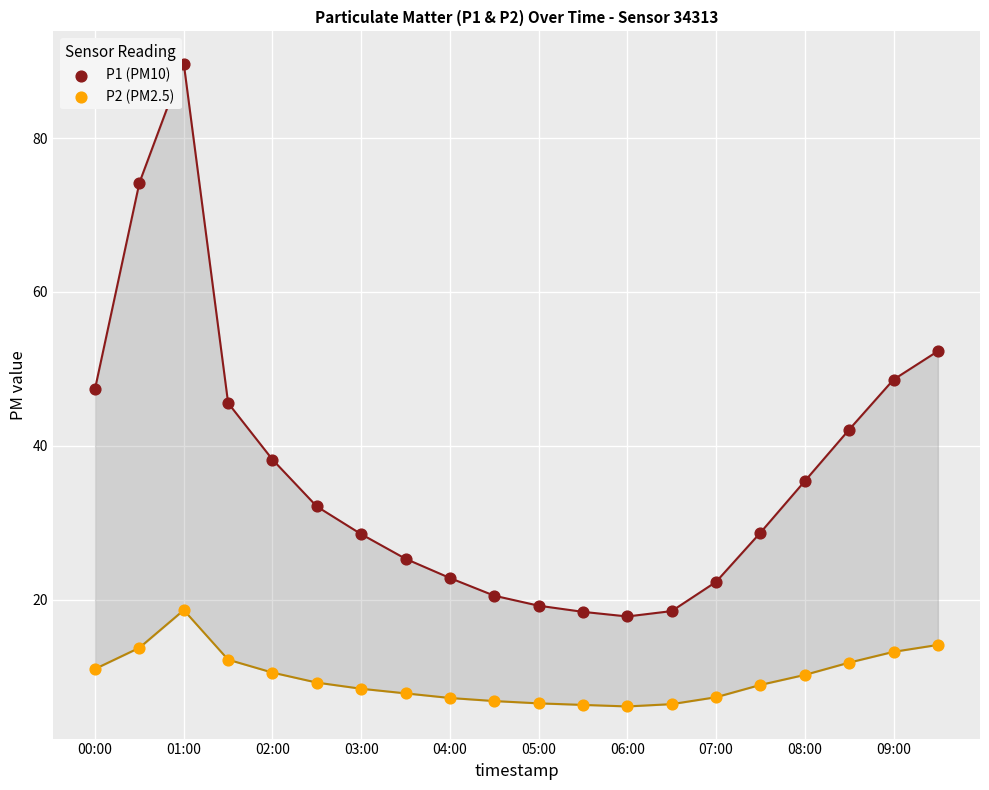

Which series has the widest spread of Y values?

P1 (PM10)